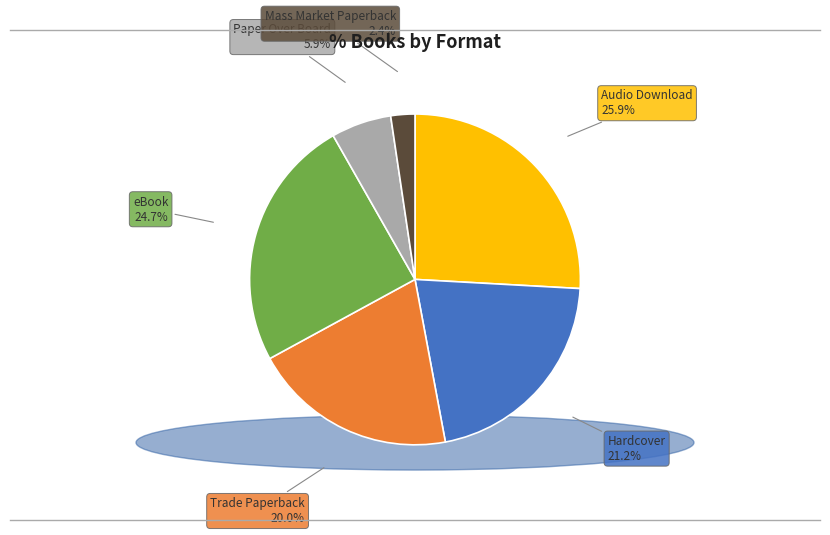

Is the sum of Hardcover and eBook greater than half?

No